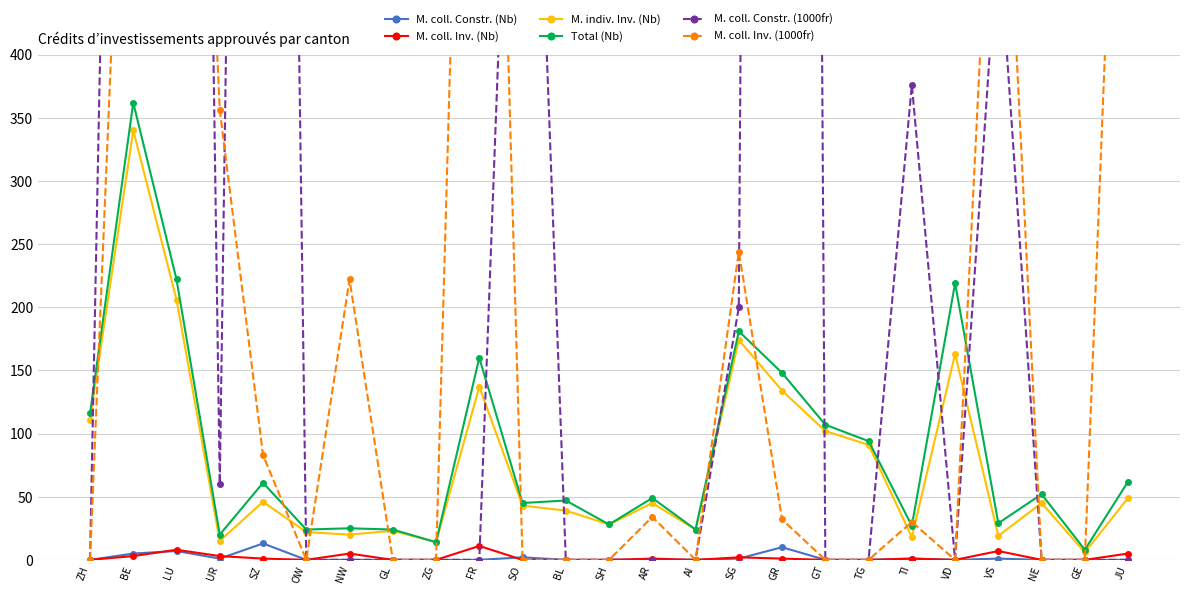

Between OW and VS, which series saw the biggest shift?

M. coll. Inv. (1000fr)